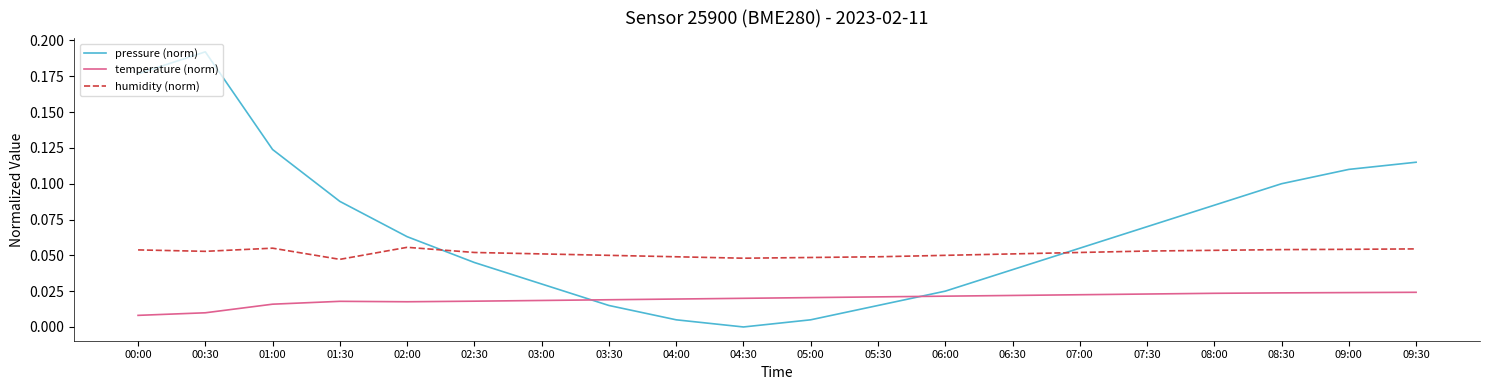

How many temperature (norm) values are between 0 and 1?

20